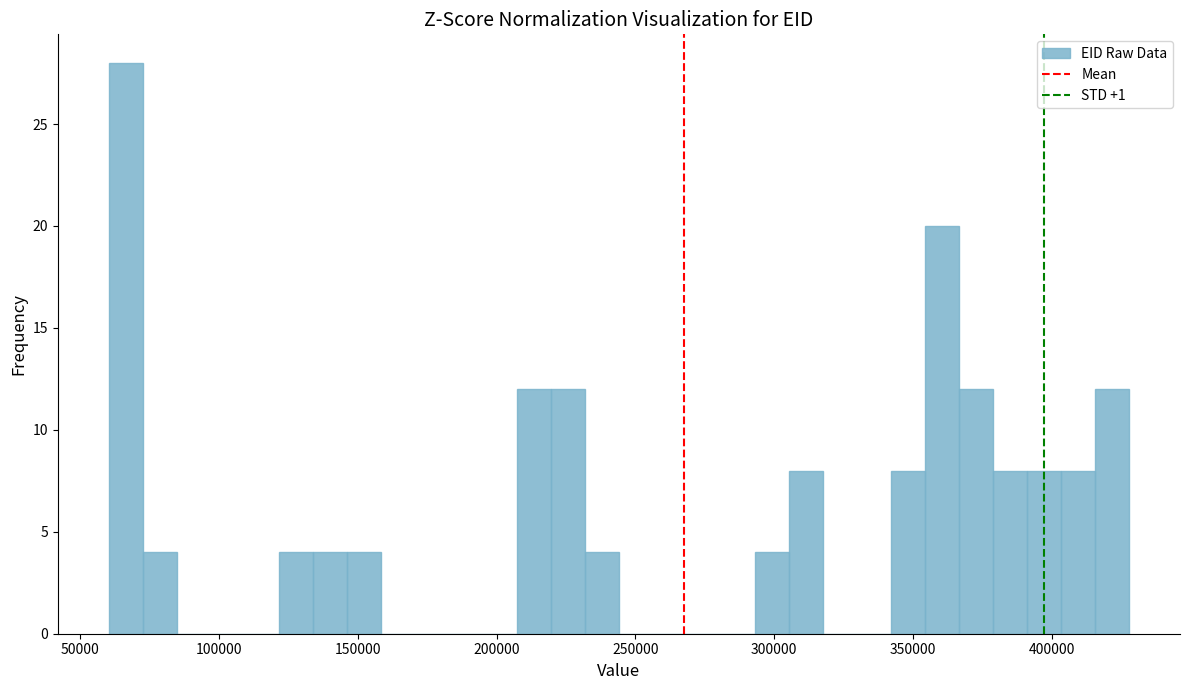

Read against the x-axis, roughly where is the centre of the tallest bar?

65000